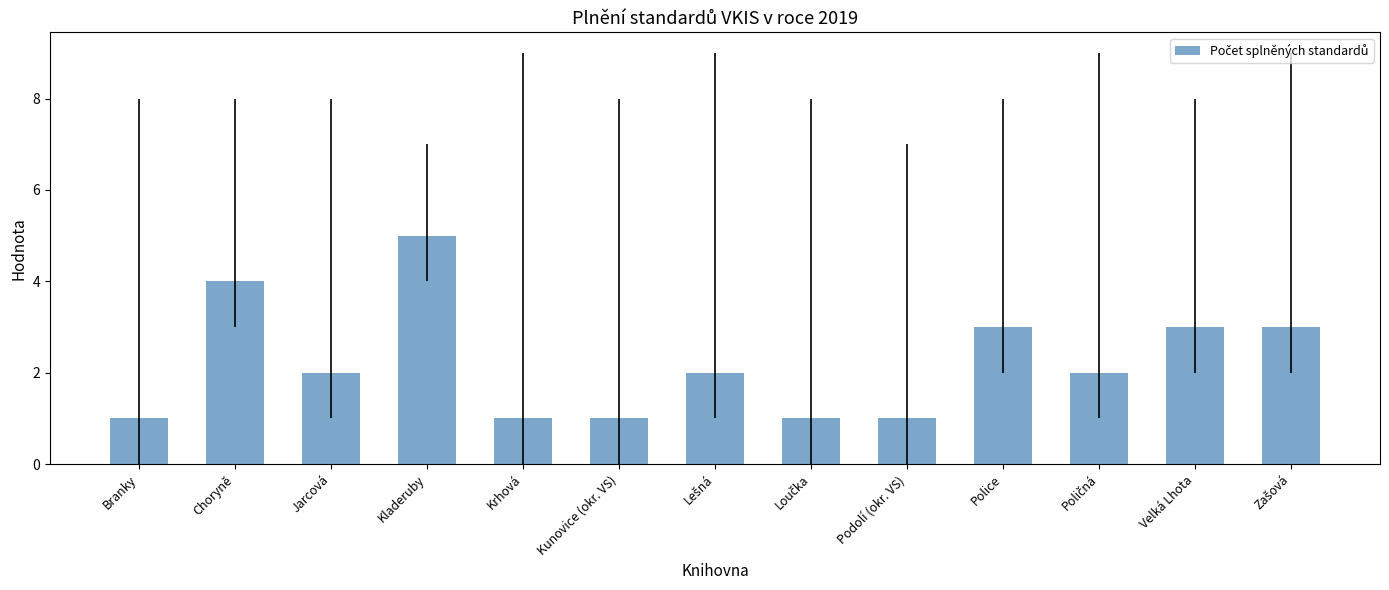

The chart shows a value of 1 at Krhová. True or false?

True